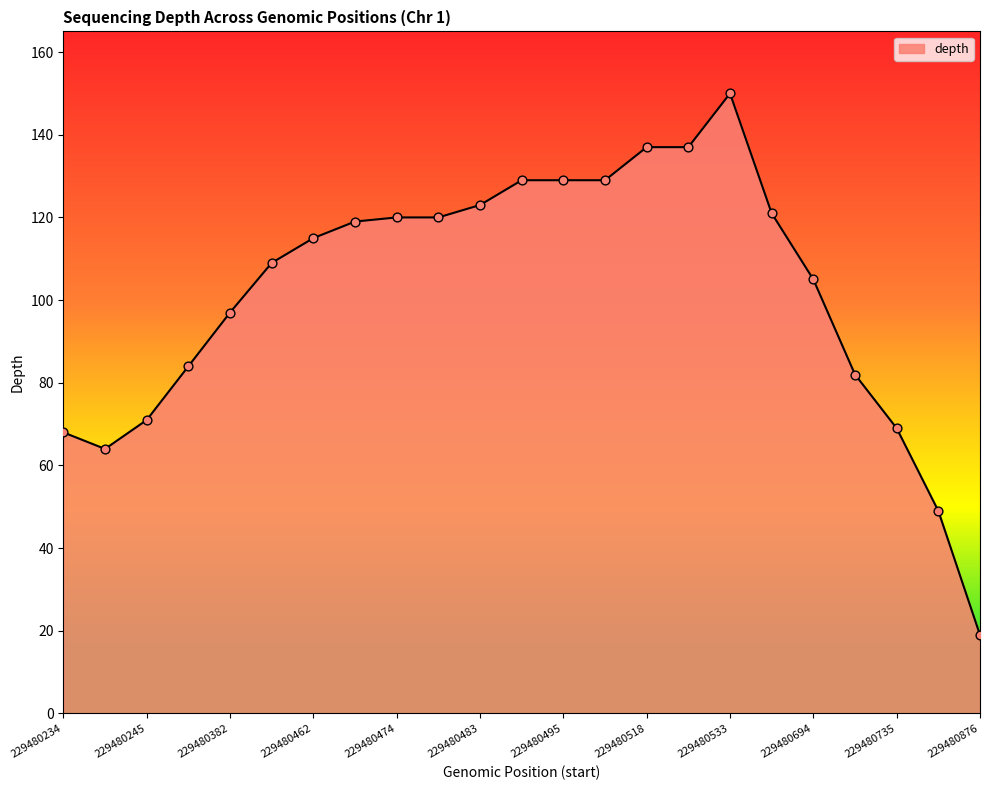

What is the difference between the maximum and minimum values?

131